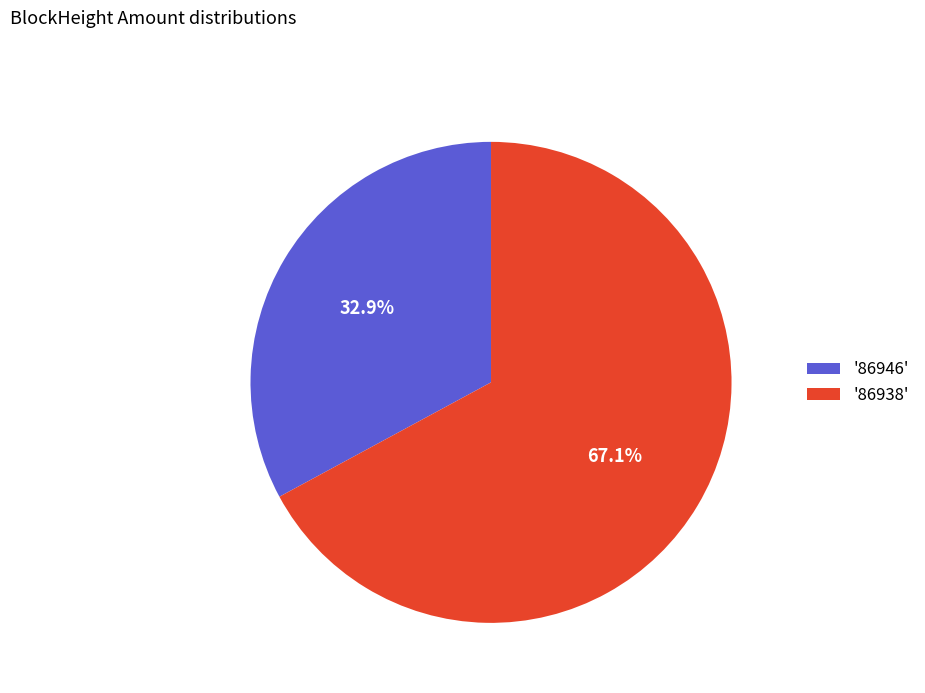

Approximately how many times larger is the value at '86946' compared to '86938'?

0.5